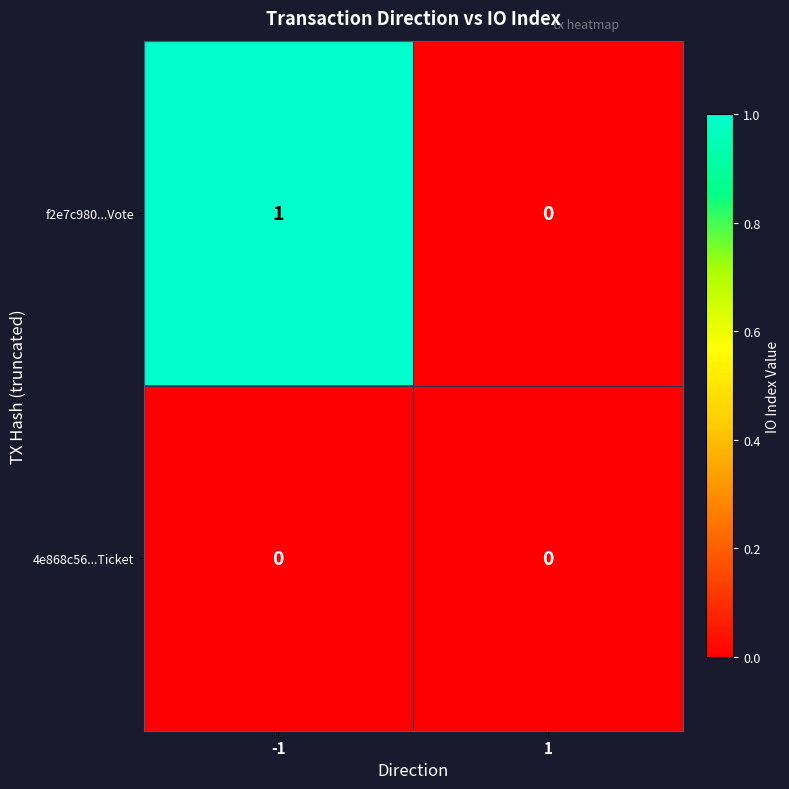

How many series are shown in this chart?

2